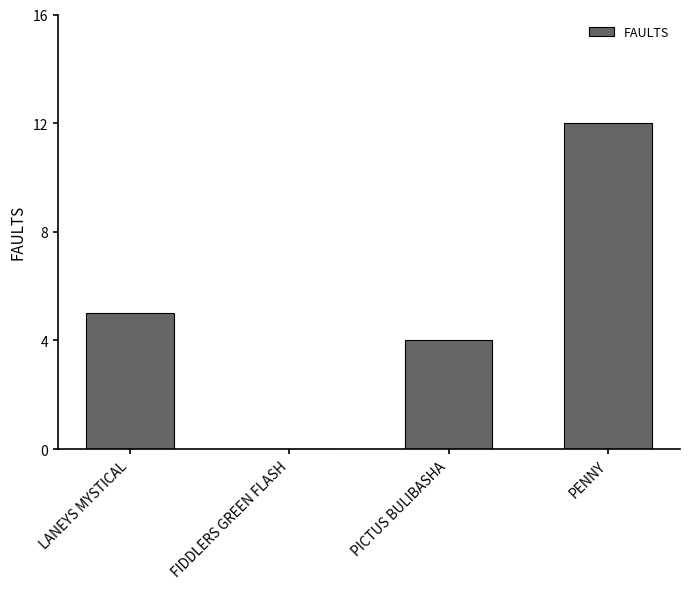

Between FIDDLERS GREEN FLASH and PENNY, which is larger?

PENNY